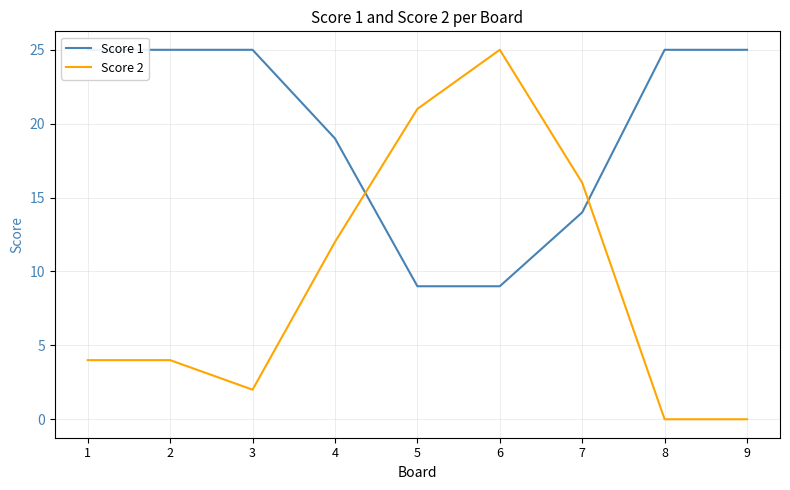

Reading right to left, what are all the values shown in this chart?

Score 1: 9=25	8=25	7=14	6=9	5=9	4=19	3=25	2=25	1=25
Score 2: 9=0	8=0	7=16	6=25	5=21	4=12	3=2	2=4	1=4